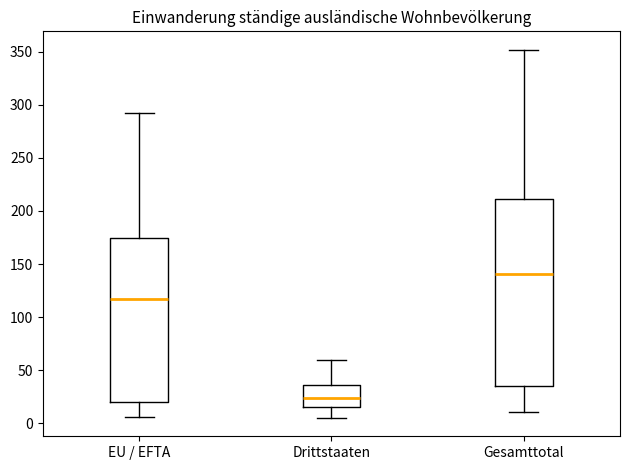

Which box is the tallest, from its lower edge to its upper edge?

Gesamttotal